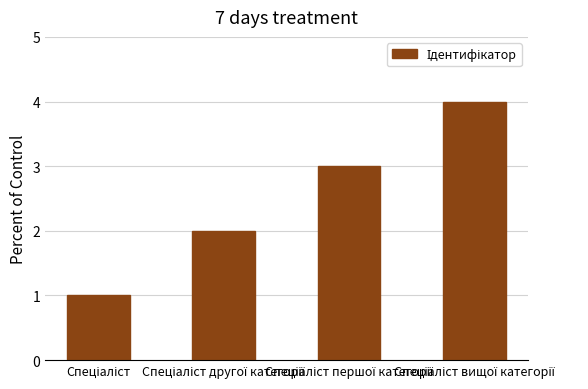

What is the difference between the maximum and minimum values?

3